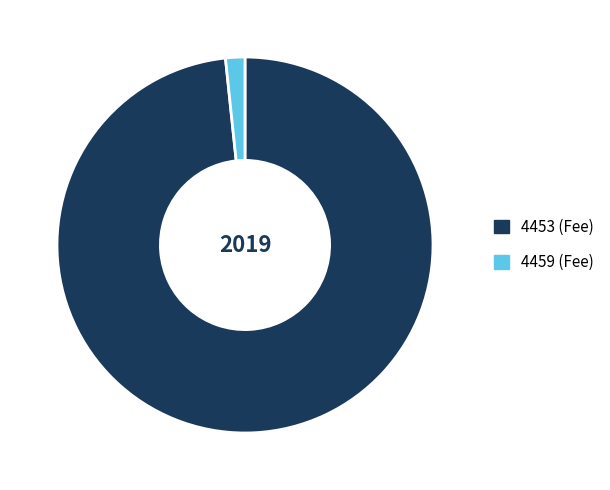

Is 4459 (Fee) the majority of the pie?

No